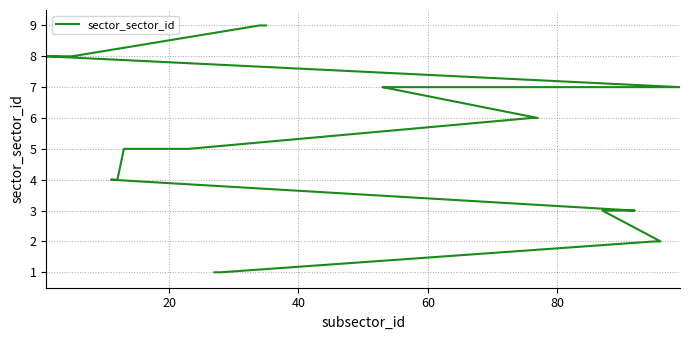

Does the chart have visible grid lines?

Yes